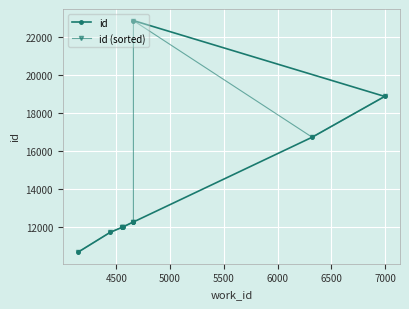

True or false: id has more than 0 interior local peaks.

False